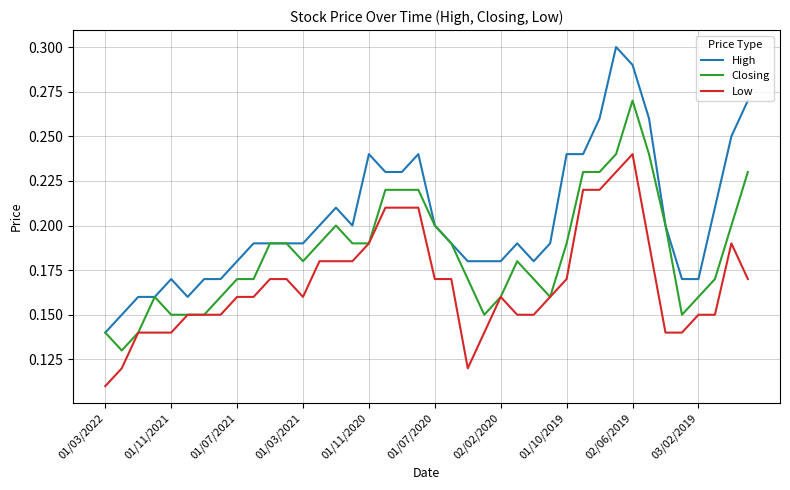

True or false: Low and High cross at least once.

False